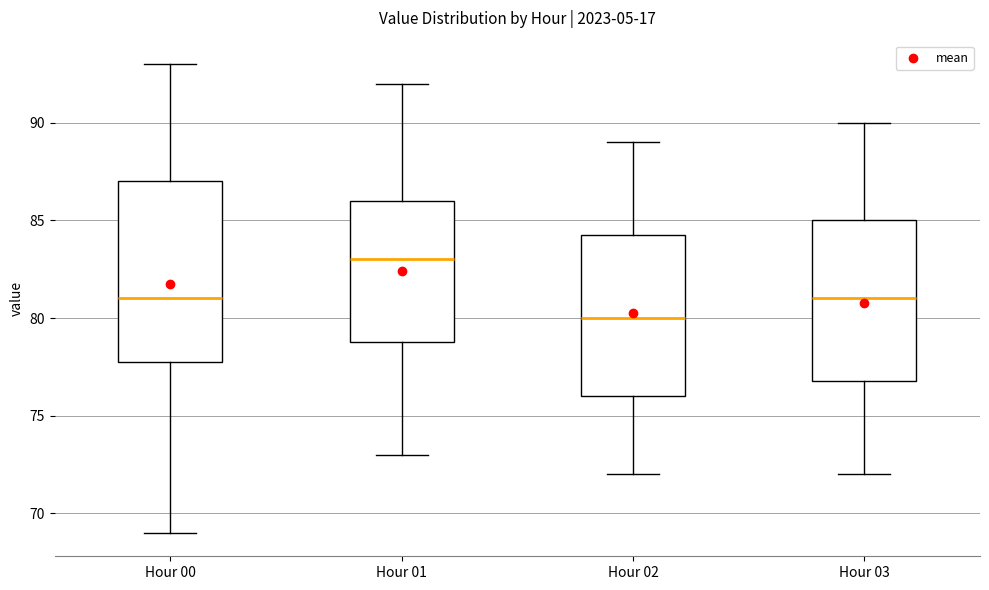

Reading left to right, transcribe this box plot: for each box, give where its median line is, the range the box spans, and where its two whiskers end, as read against the y-axis. The values are not printed on the chart, so give them approximately, as read against the axis.

Hour 00: median 81.0, box 78.0 to 87.0, whiskers 69.0 to 93.0
Hour 01: median 83.0, box 79.0 to 86.0, whiskers 73.0 to 92.0
Hour 02: median 80.0, box 76.0 to 84.5, whiskers 72.0 to 89.0
Hour 03: median 81.0, box 77.0 to 85.0, whiskers 72.0 to 90.0